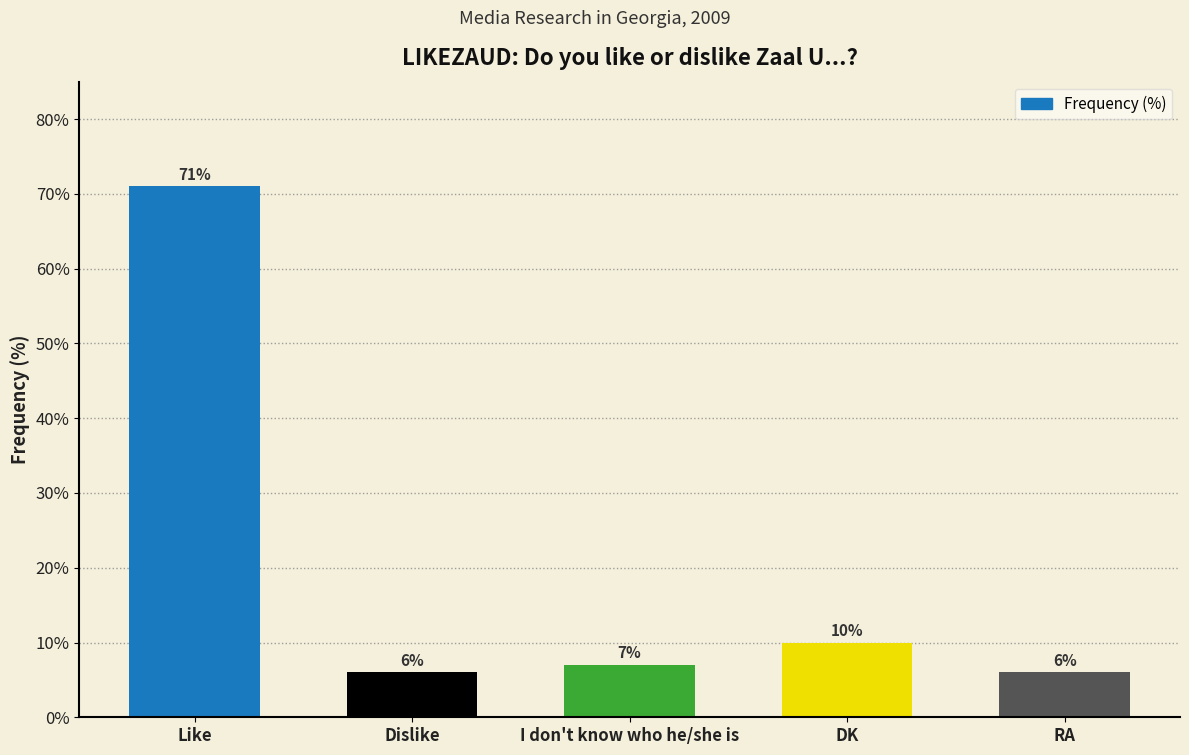

What is the difference between the values at I don't know who he/she is and DK?

3